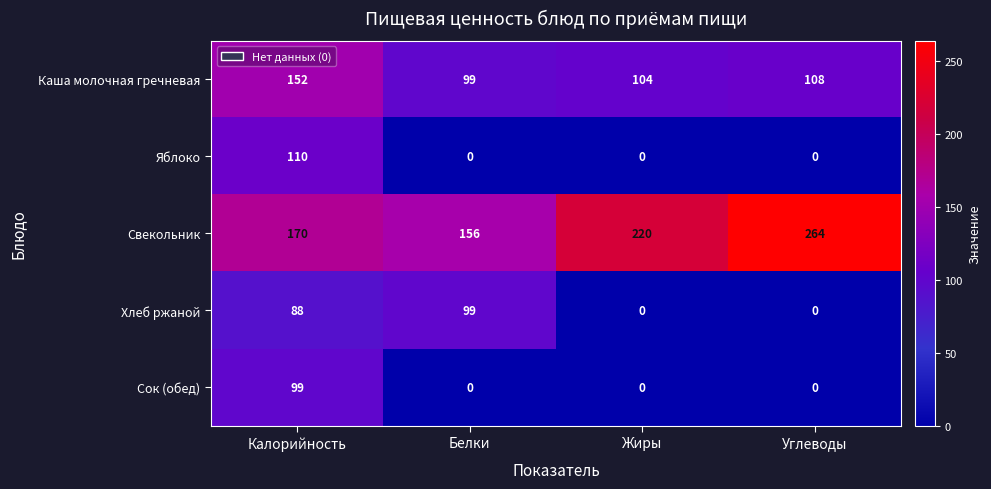

Is it true that Свекольник equals 49 at Белки?

False